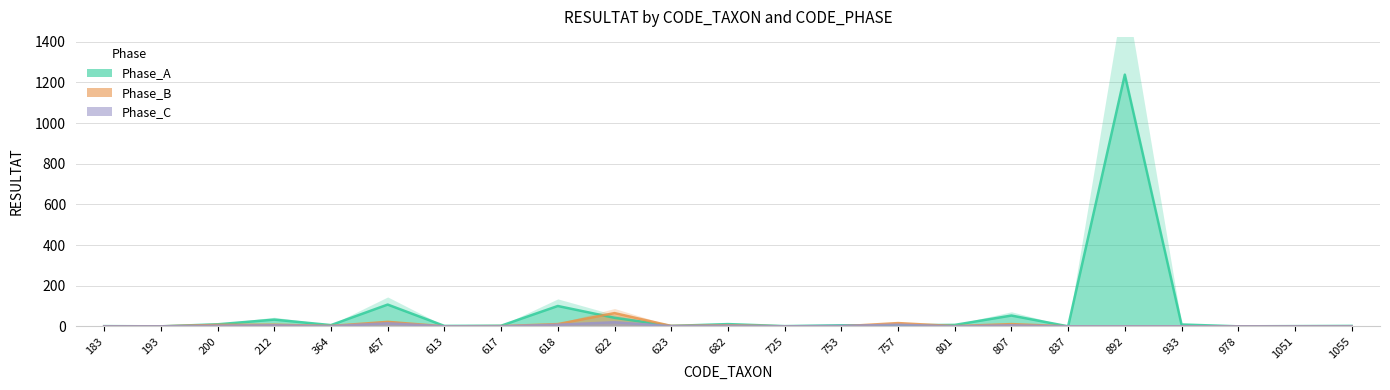

Reading left to right, what are all the values shown in this chart?

Phase_A: 183=1	193=0	200=10	212=33	364=6	457=107	613=2	617=3	618=100	622=42	623=2	682=11	725=1	753=5	757=5	801=7	807=53	837=0	892=1238	933=9	978=0	1051=1	1055=2
Phase_B: 183=0	193=0	200=7	212=8	364=2	457=22	613=0	617=1	618=11	622=65	623=2	682=5	725=0	753=0	757=16	801=1	807=11	837=0	892=0	933=0	978=0	1051=0	1055=0
Phase_C: 183=0	193=0	200=3	212=5	364=1	457=15	613=0	617=0	618=8	622=20	623=1	682=3	725=0	753=2	757=8	801=0	807=5	837=0	892=0	933=0	978=0	1051=0	1055=0